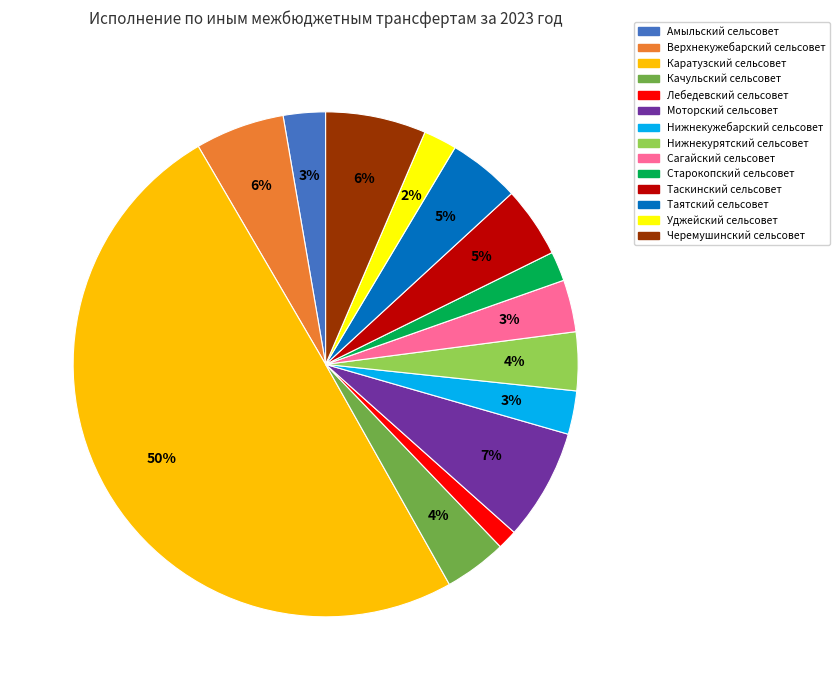

To the nearest percent, what percentage of the pie is Уджейский сельсовет?

2%